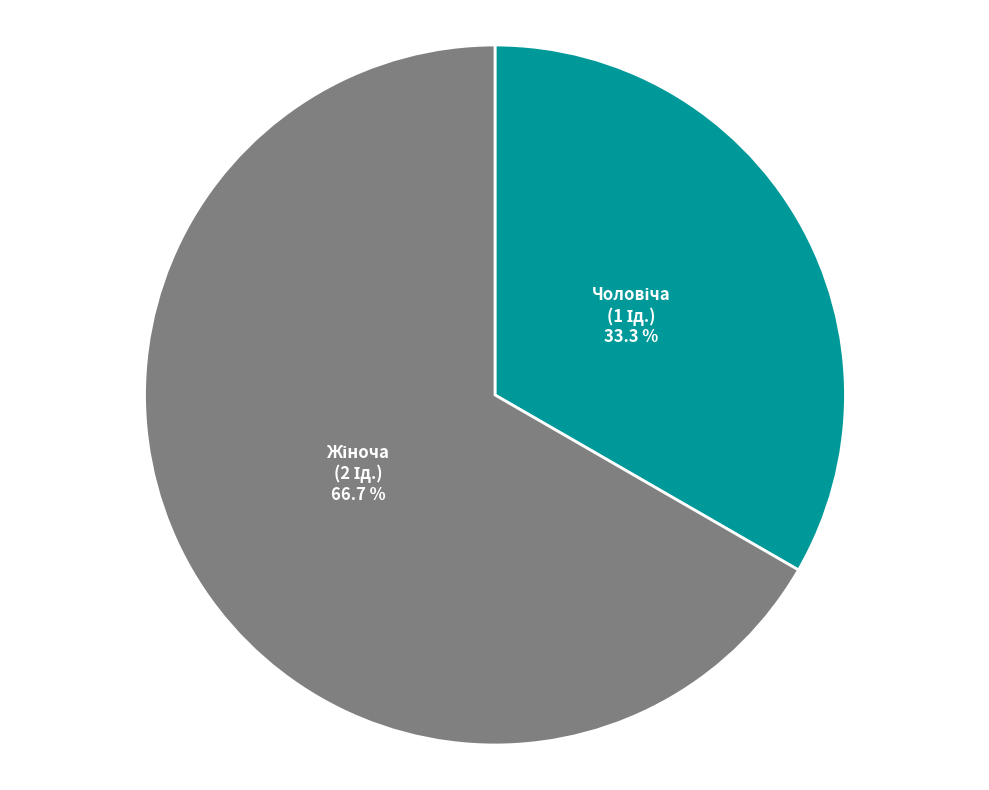

Is there any slice that represents more than half of the pie?

Yes